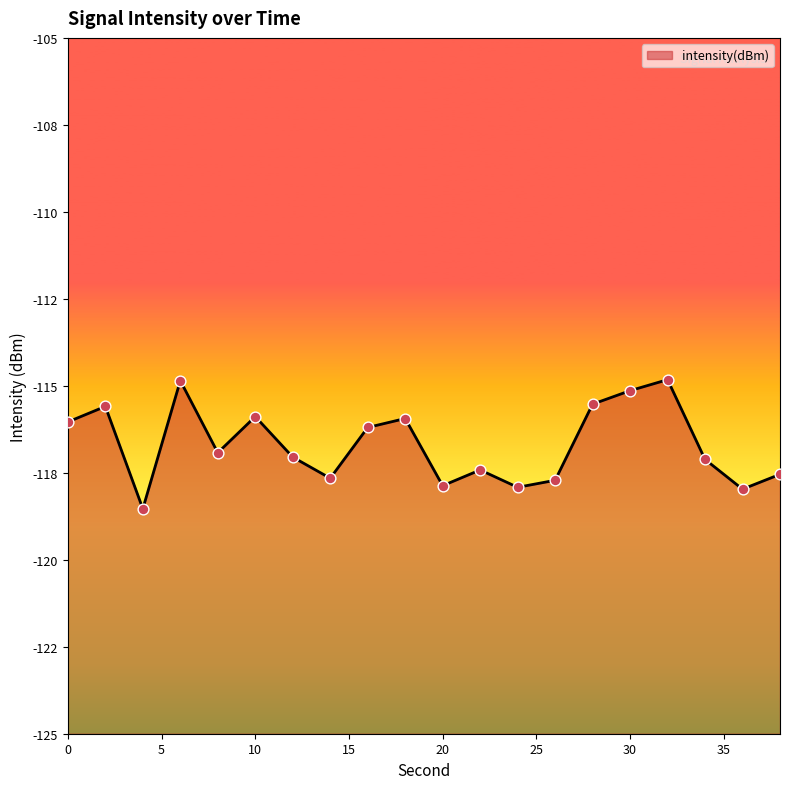

Which has a higher value, 20 or 34?

34